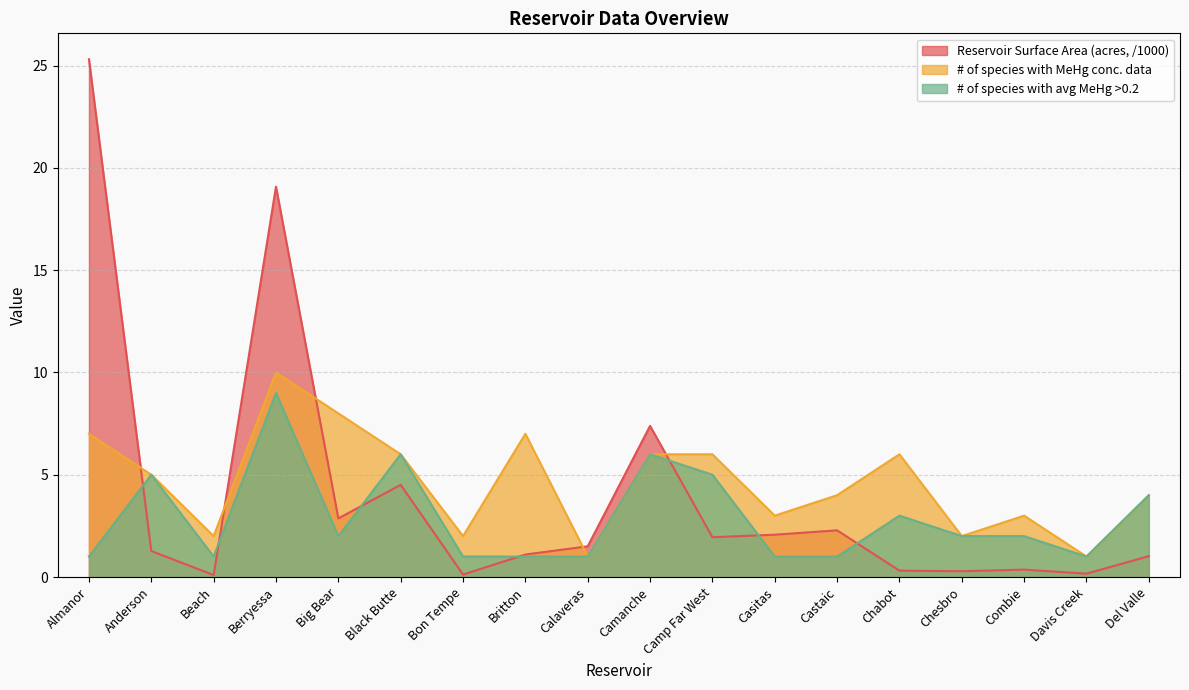

Which label corresponds to the largest value in the chart?

Almanor